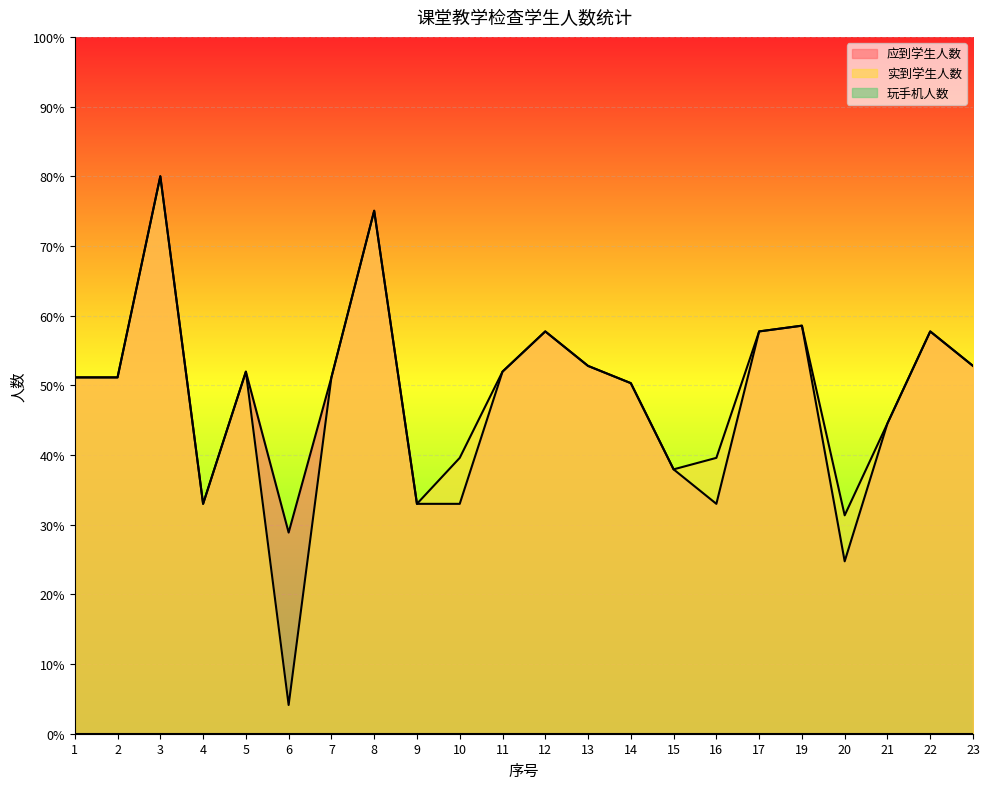

What is the total value across all series at 8?

150.1